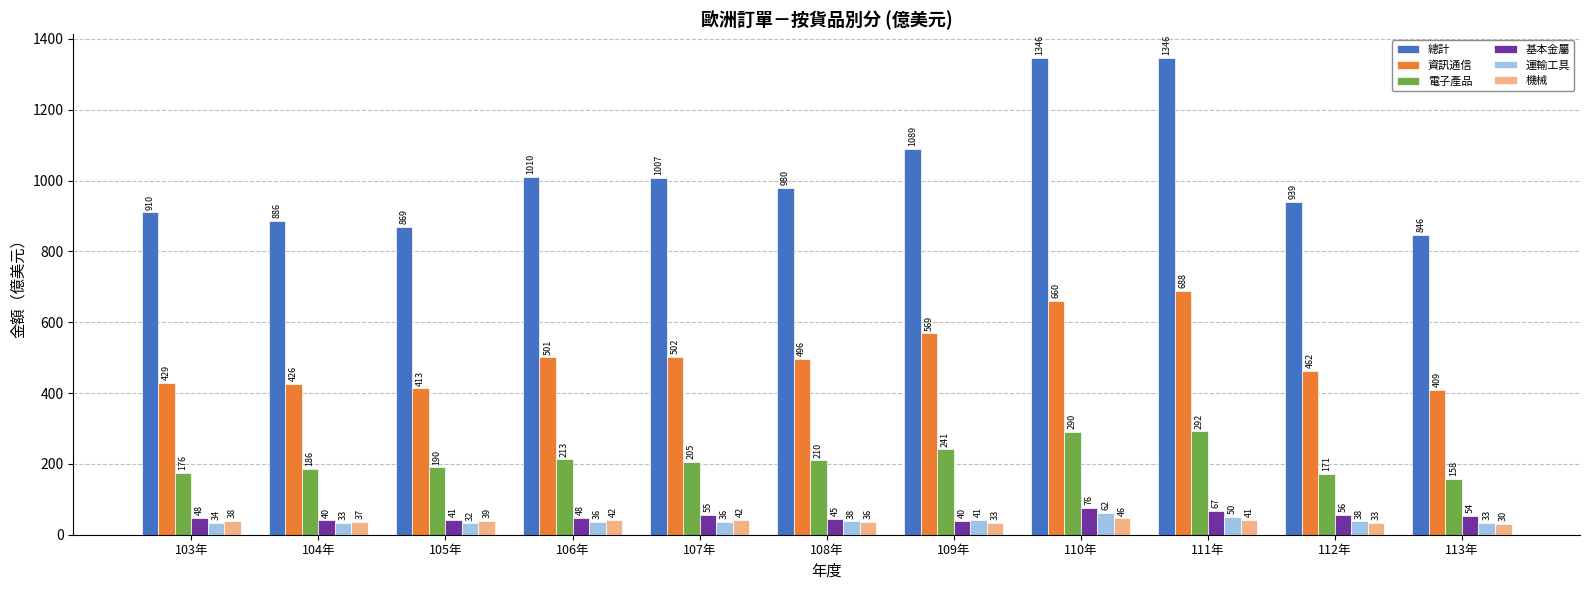

What value does the 電子產品 series have at 108年?

209.8